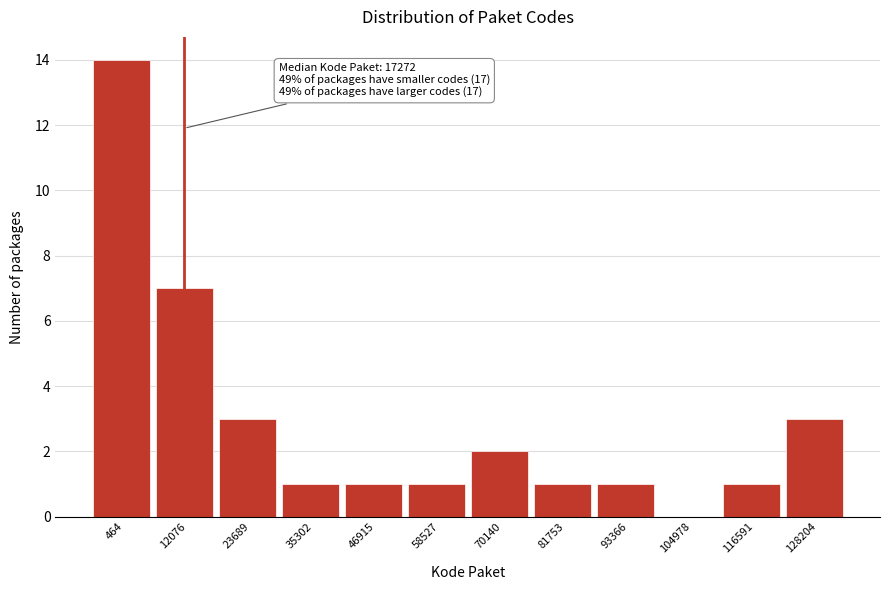

Reading left to right, list all the values displayed in this chart.

464=14	12076=7	23689=3	35302=1	46915=1	58527=1	70140=2	81753=1	93366=1	104978=0	116591=1	128204=3